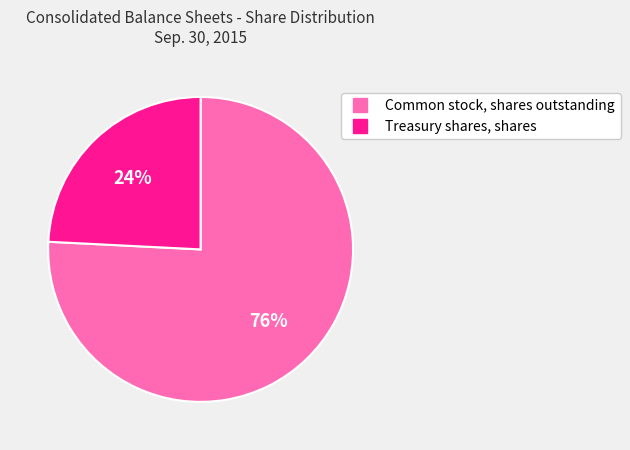

To the nearest percent, what is the difference between the largest and smallest slice percentages?

52%